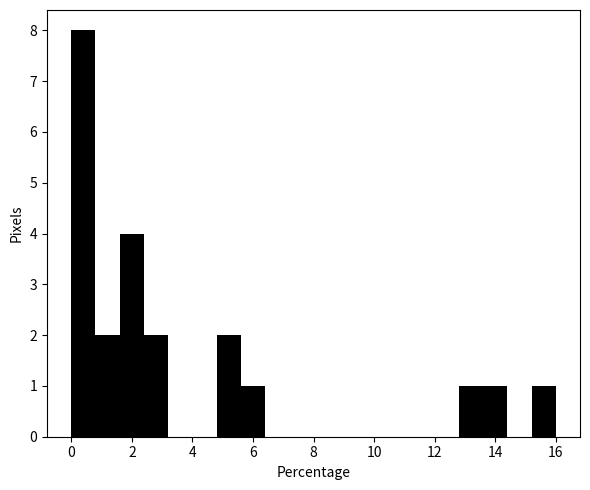

Reading left to right, list every bar in this chart as the range it spans on the x-axis followed by its height. The values are not printed on the chart, so give them approximately, as read against the axis.

0.0 to 0.8: 8
0.8 to 1.6: 2
1.6 to 2.4: 4
2.4 to 3.2: 2
3.2 to 4.0: 0
4.0 to 4.8: 0
4.8 to 5.6: 2
5.6 to 6.4: 1
6.4 to 7.2: 0
7.2 to 8.0: 0
8.0 to 8.8: 0
8.8 to 9.6: 0
9.6 to 10.4: 0
10.4 to 11.2: 0
11.2 to 12.0: 0
12.0 to 12.8: 0
12.8 to 13.6: 1
13.6 to 14.4: 1
14.4 to 15.2: 0
15.2 to 16.0: 1